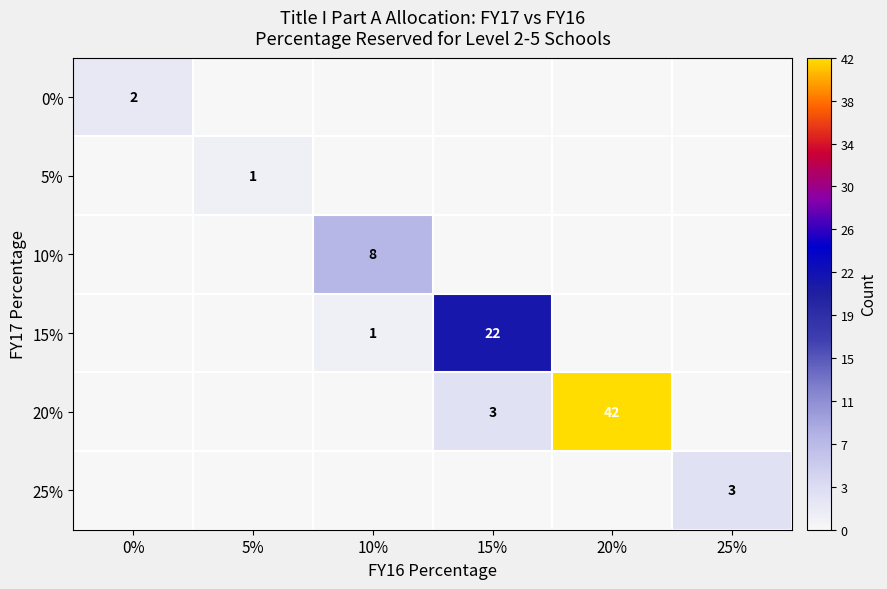

Is it true that 0% equals 2 at 0%?

True